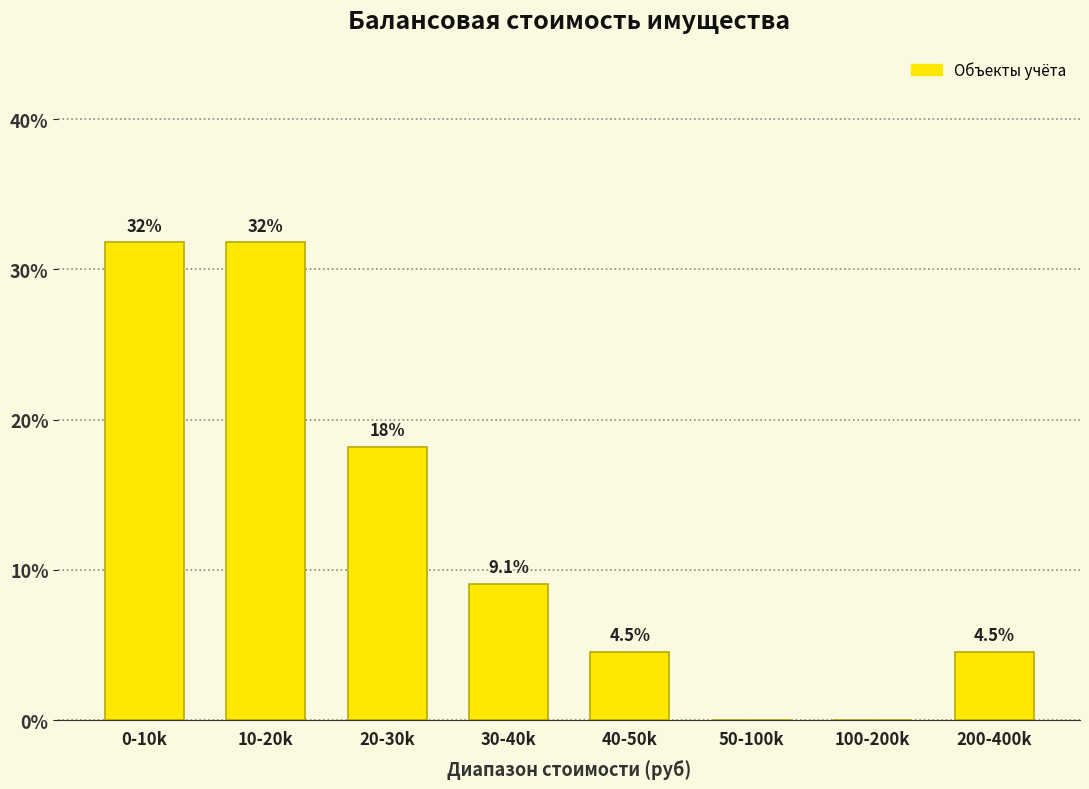

Reading left to right, transcribe all the data shown in this chart.

0-10k=31.8	10-20k=31.8	20-30k=18.2	30-40k=9.1	40-50k=4.5	50-100k=0.0	100-200k=0.0	200-400k=4.5